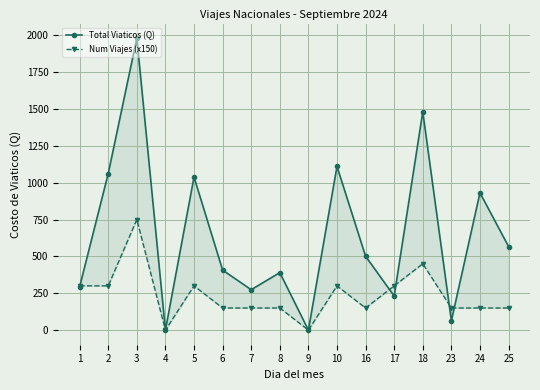

How many lines are shown in the chart?

2